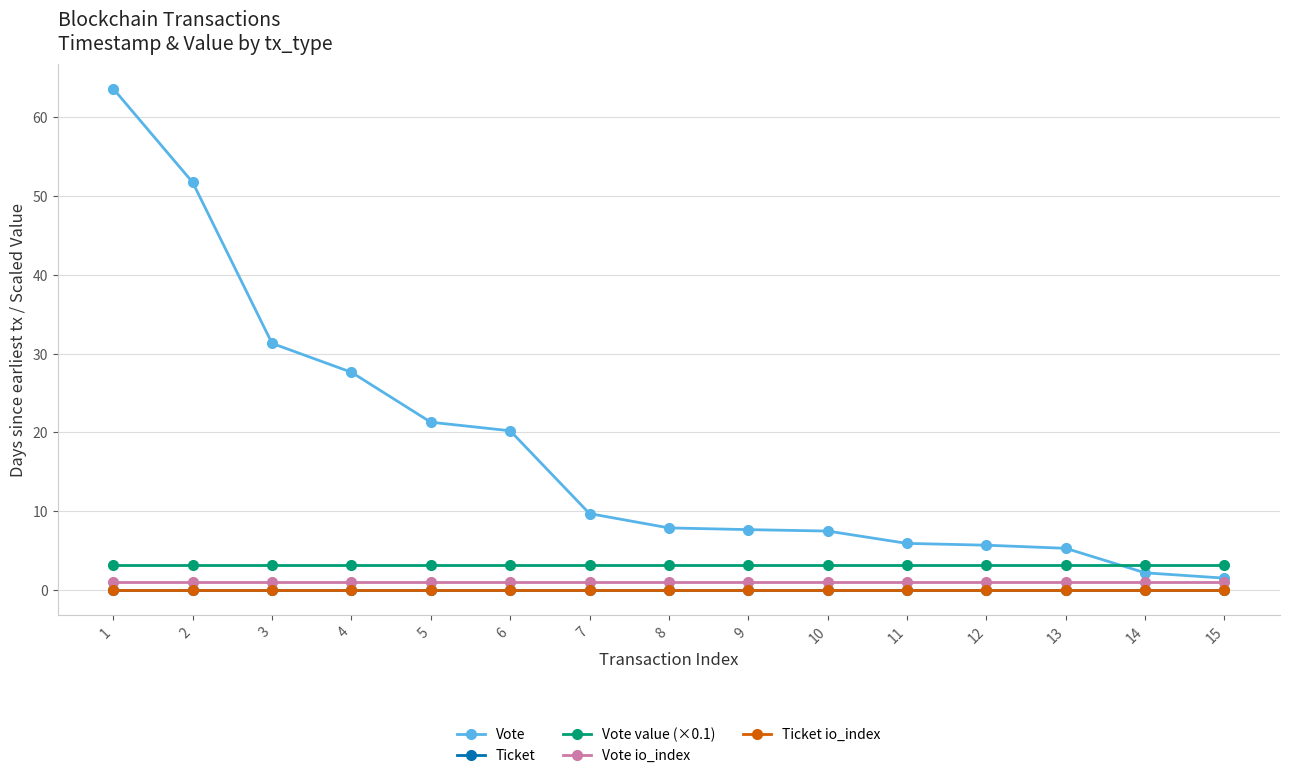

True or false: Vote value (×0.1) has a value of 3.2 at 7.

True